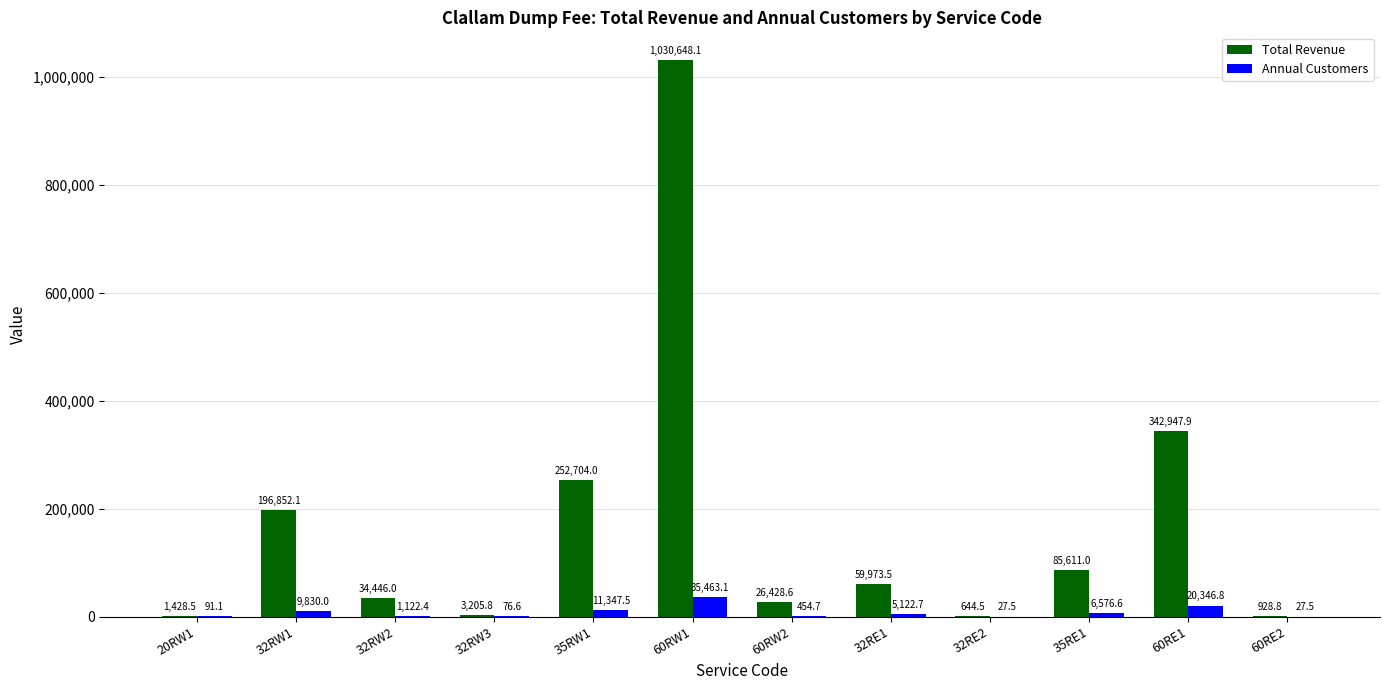

What is the highest value of the Total Revenue series?

1030648.1